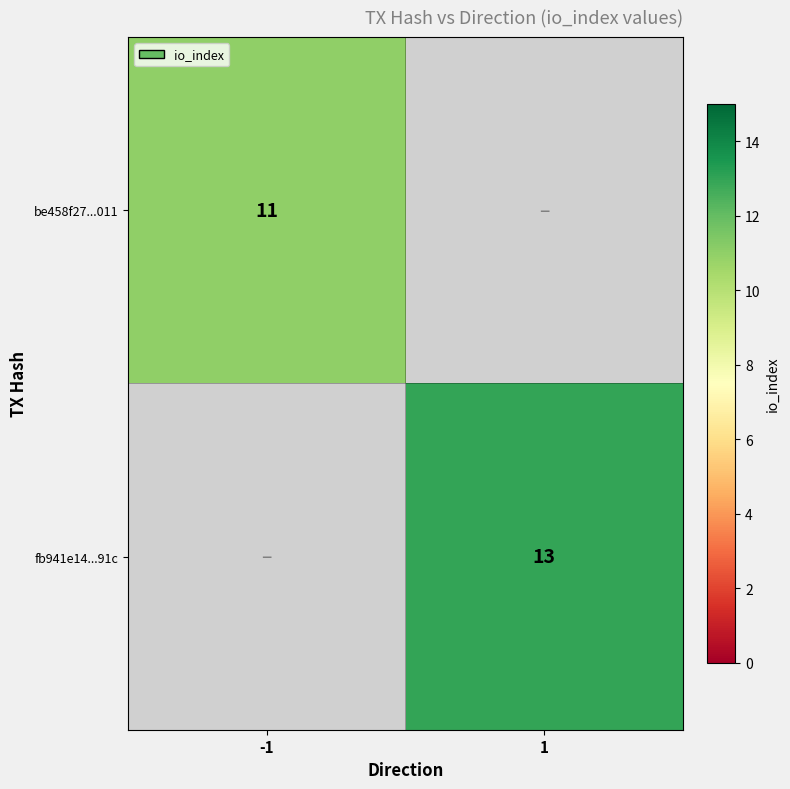

How many distinct data groups are displayed?

2